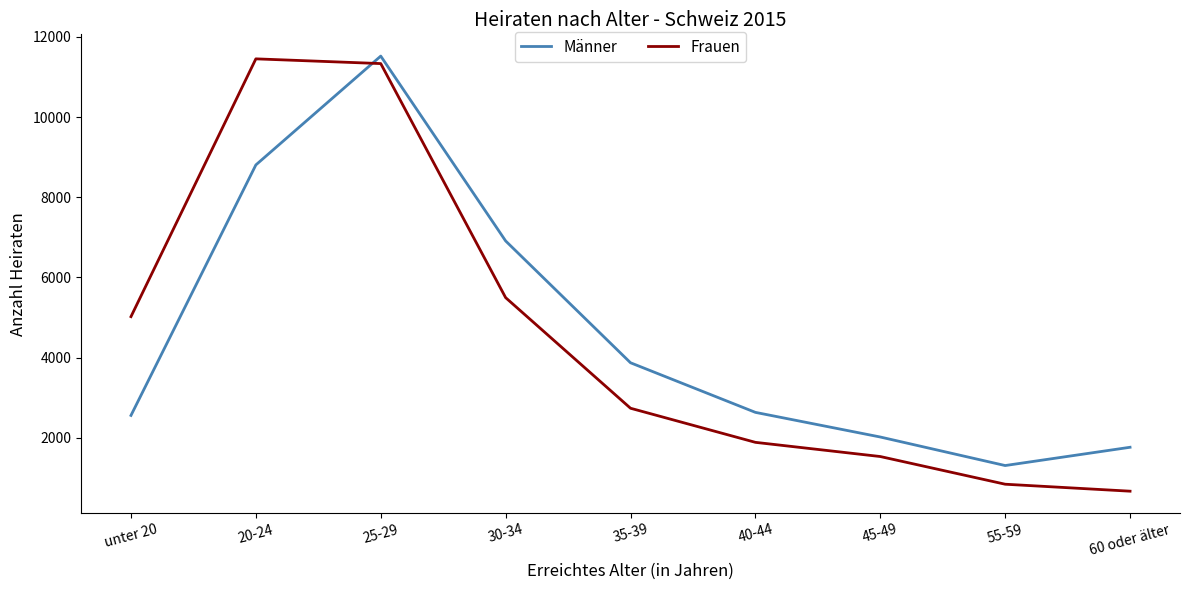

After their last crossing, which series has the higher values: Männer or Frauen?

Männer